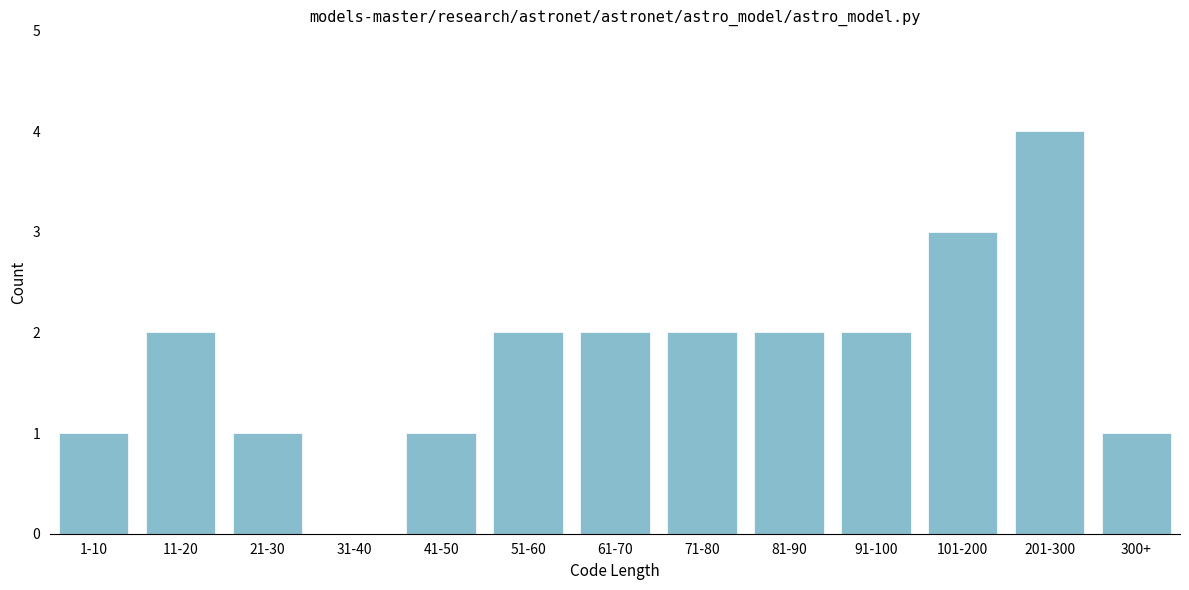

Reading left to right, transcribe all the data shown in this chart.

1-10=1	11-20=2	21-30=1	31-40=0	41-50=1	51-60=2	61-70=2	71-80=2	81-90=2	91-100=2	101-200=3	201-300=4	300+=1